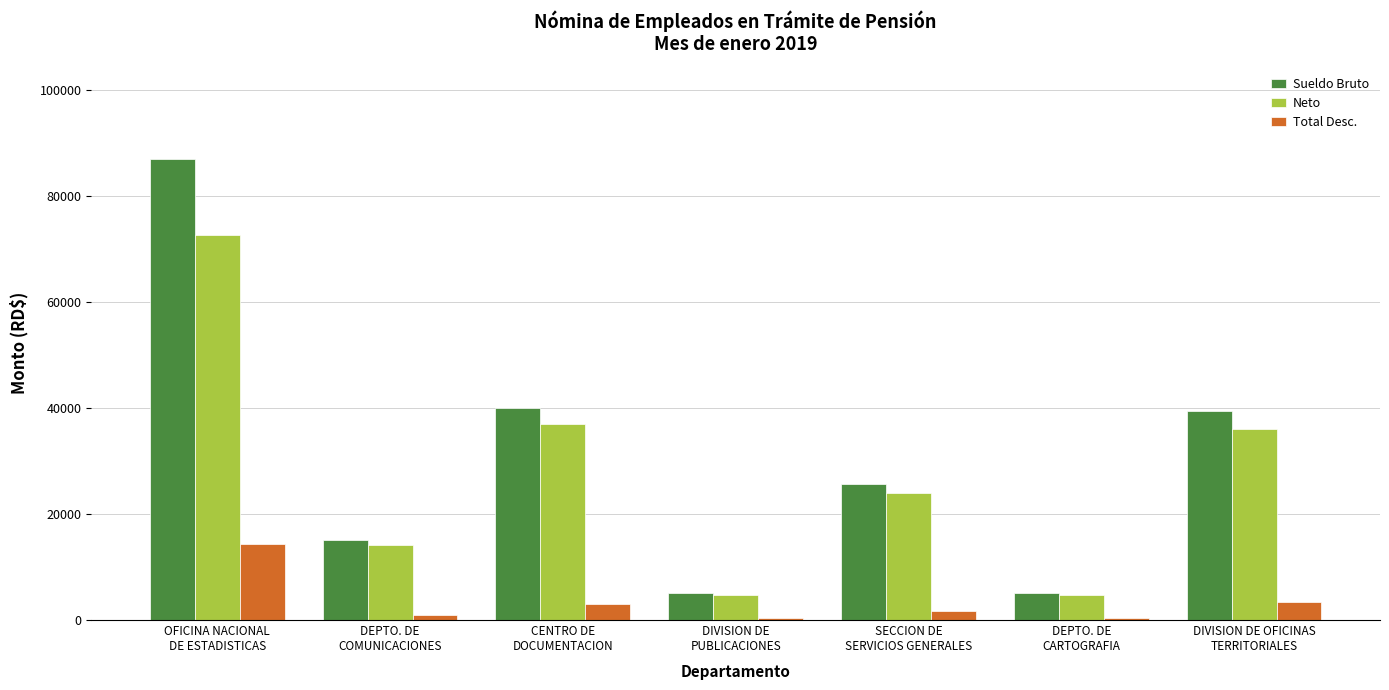

What is the minimum value for Neto?

4790.1